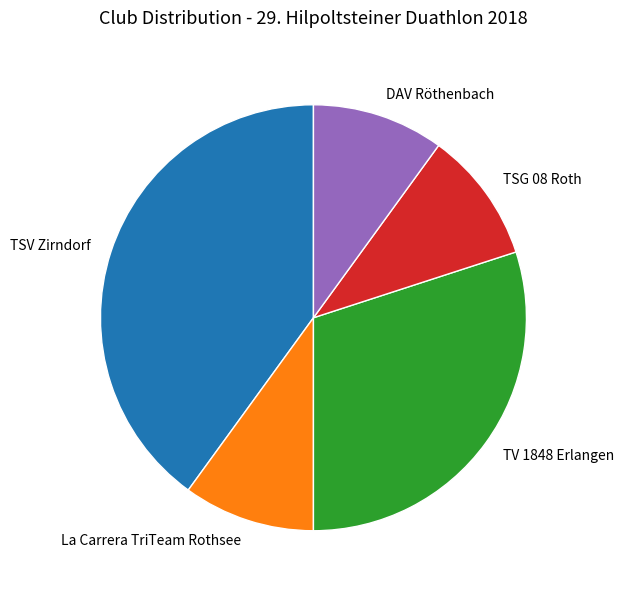

What is the largest slice in the pie chart?

TSV Zirndorf